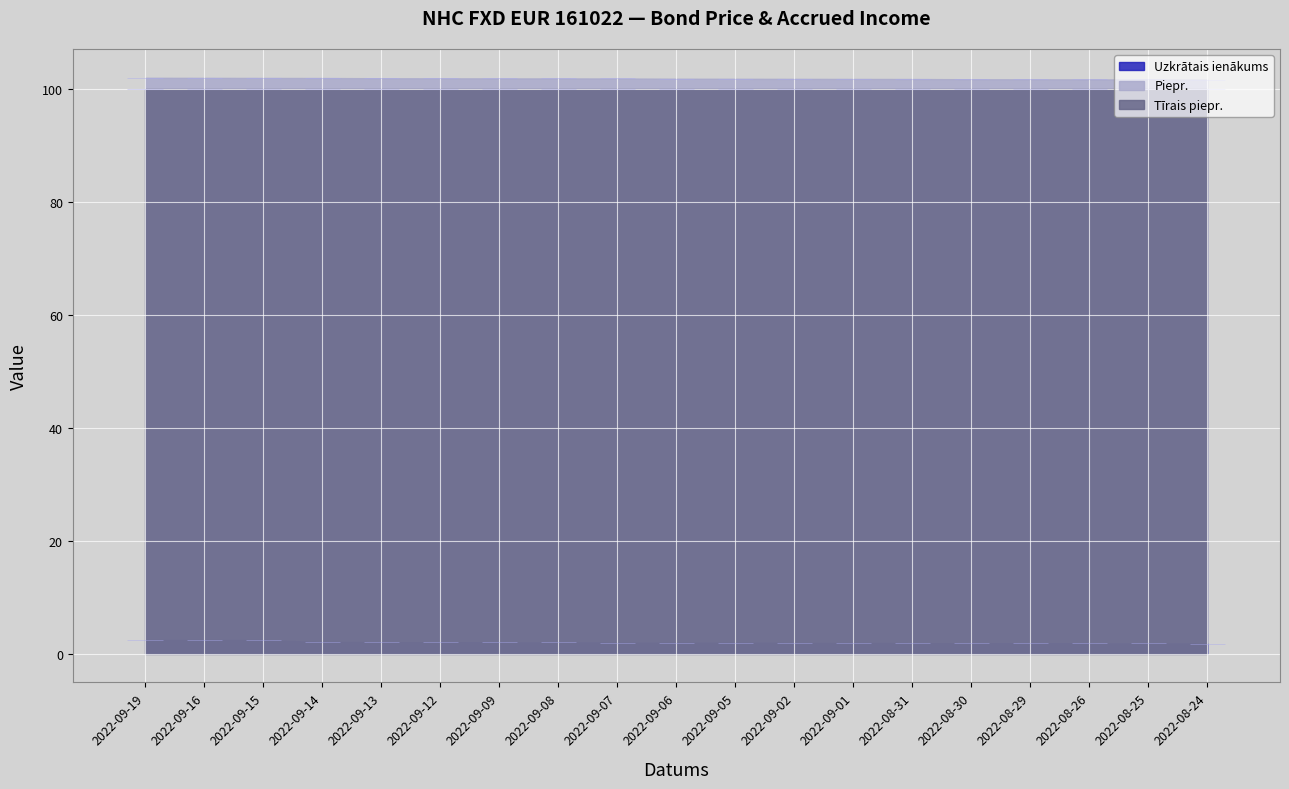

True or false: Uzkrātais ienākums has more than 0 points higher than both neighbors.

False